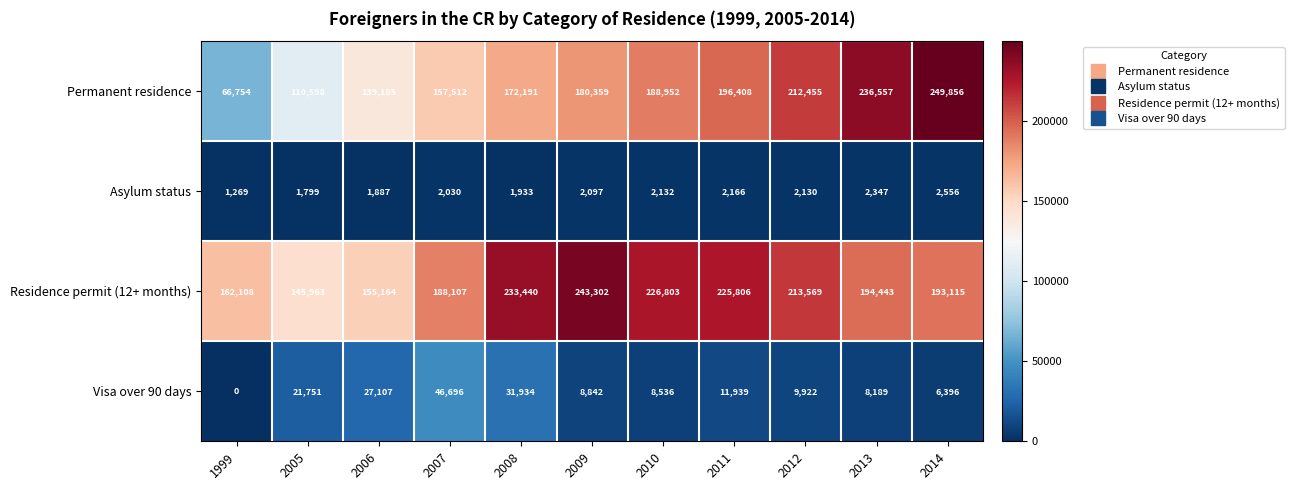

Rank the series by their maximum value, from lowest to highest.

Asylum status, Visa over 90 days, Residence permit (12+ months), Permanent residence